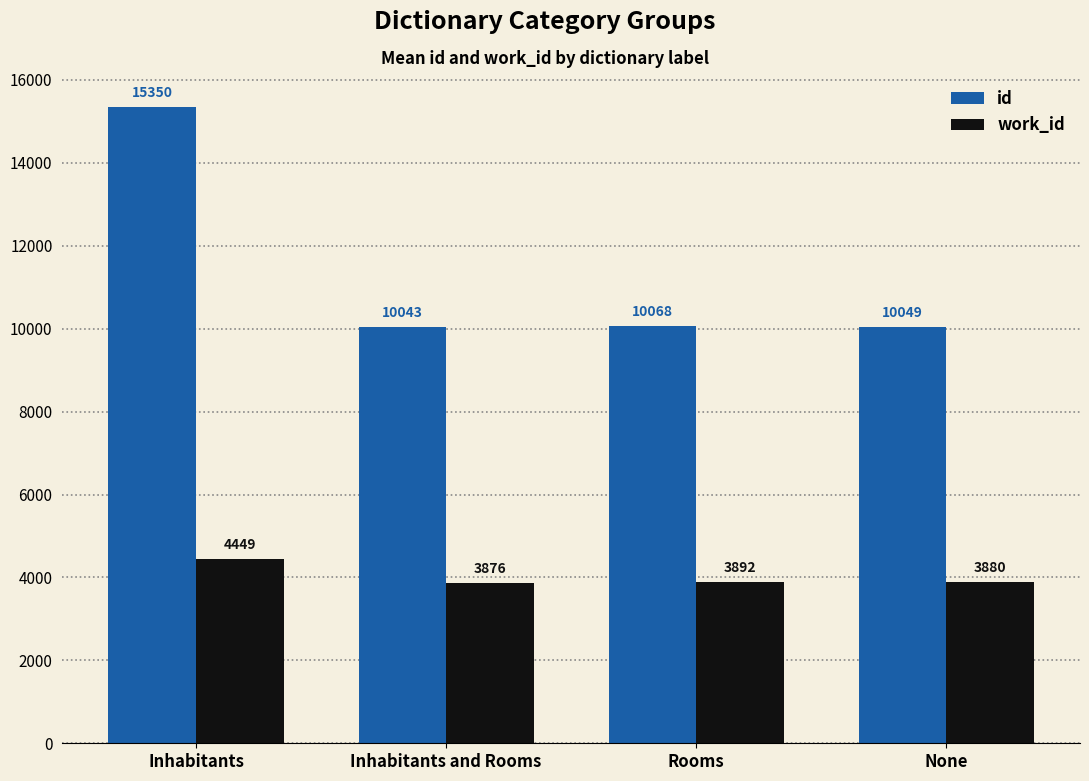

Rank the series at Rooms from highest to lowest value.

id, work_id